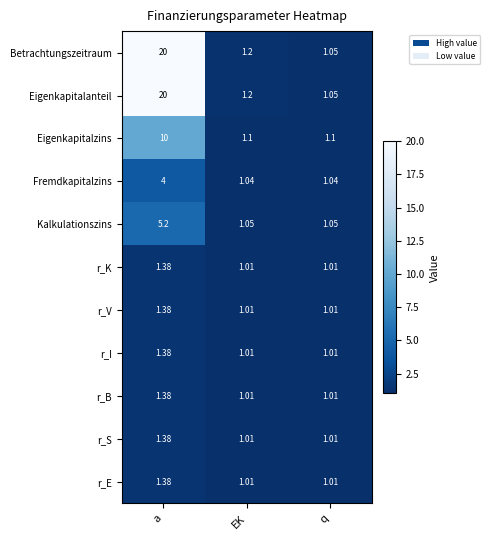

Is the value of Eigenkapitalzins at EK greater than the value of r_E at EK?

Yes